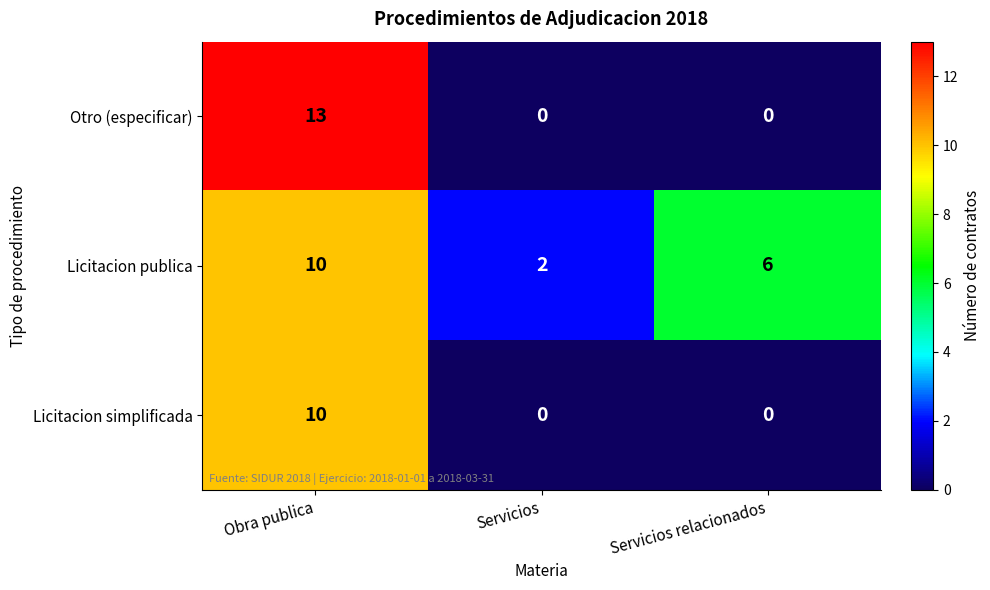

How many distinct data groups are displayed?

3